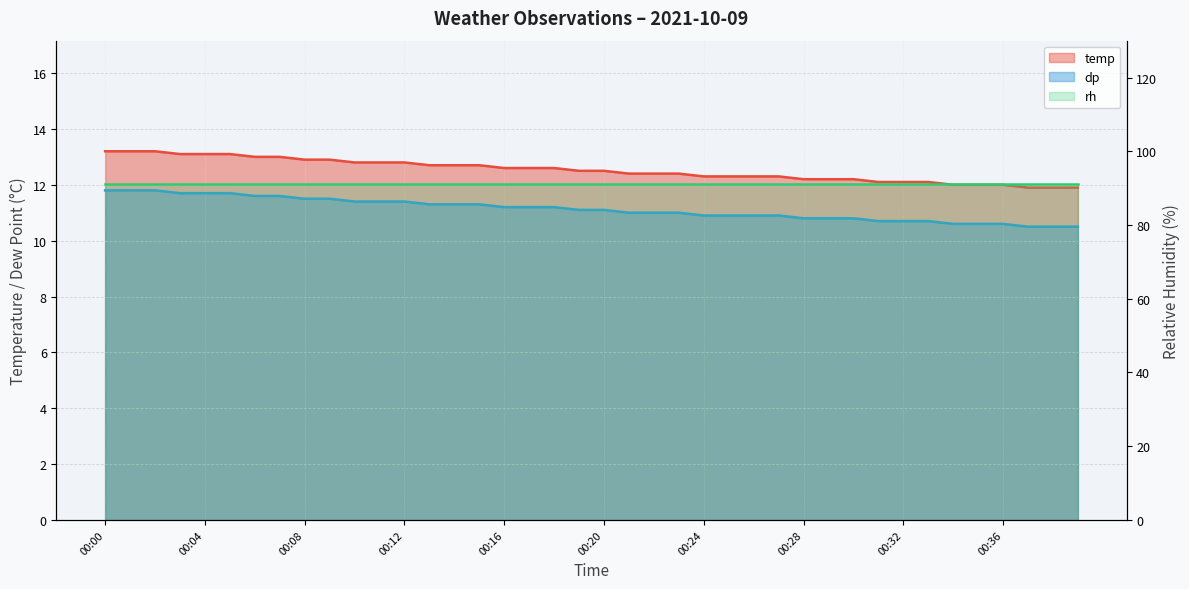

True or false: dp and temp cross at least once.

False